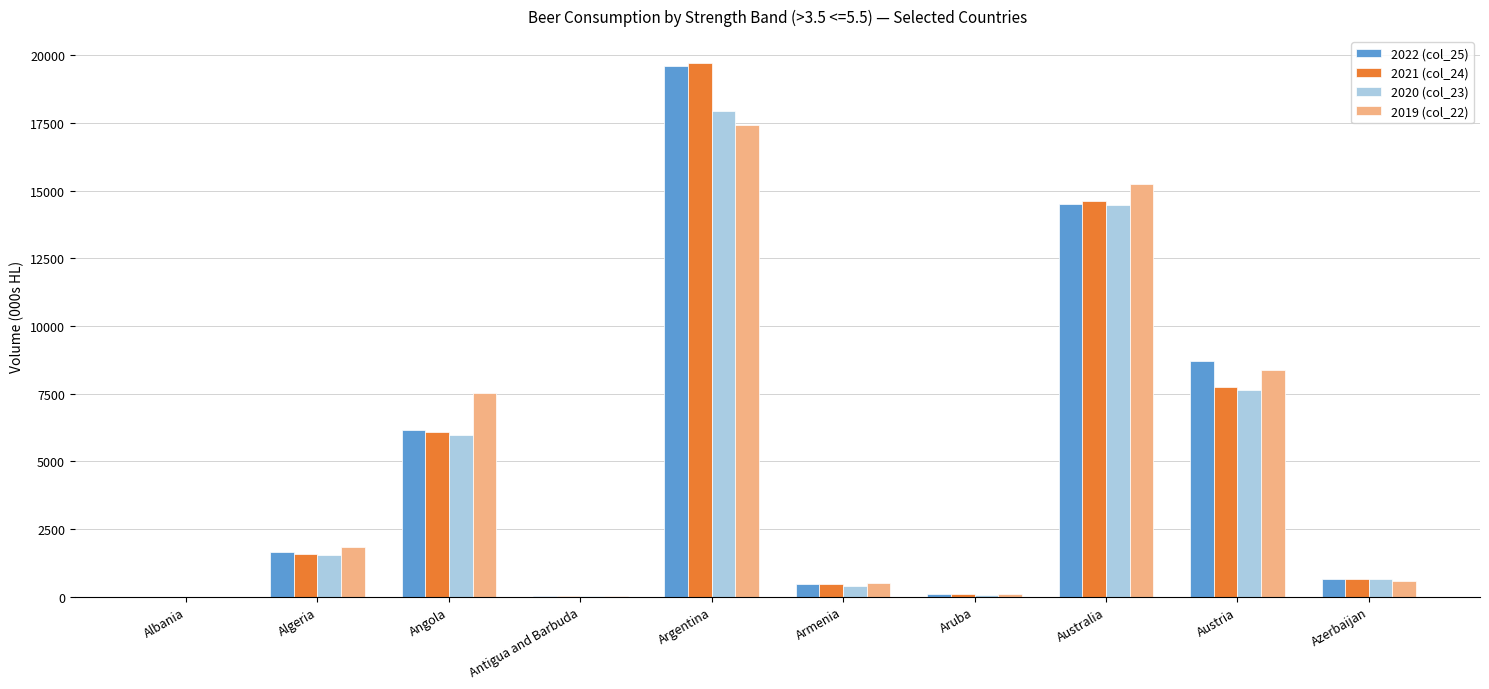

What is the total value across all series at Azerbaijan?

2499.2